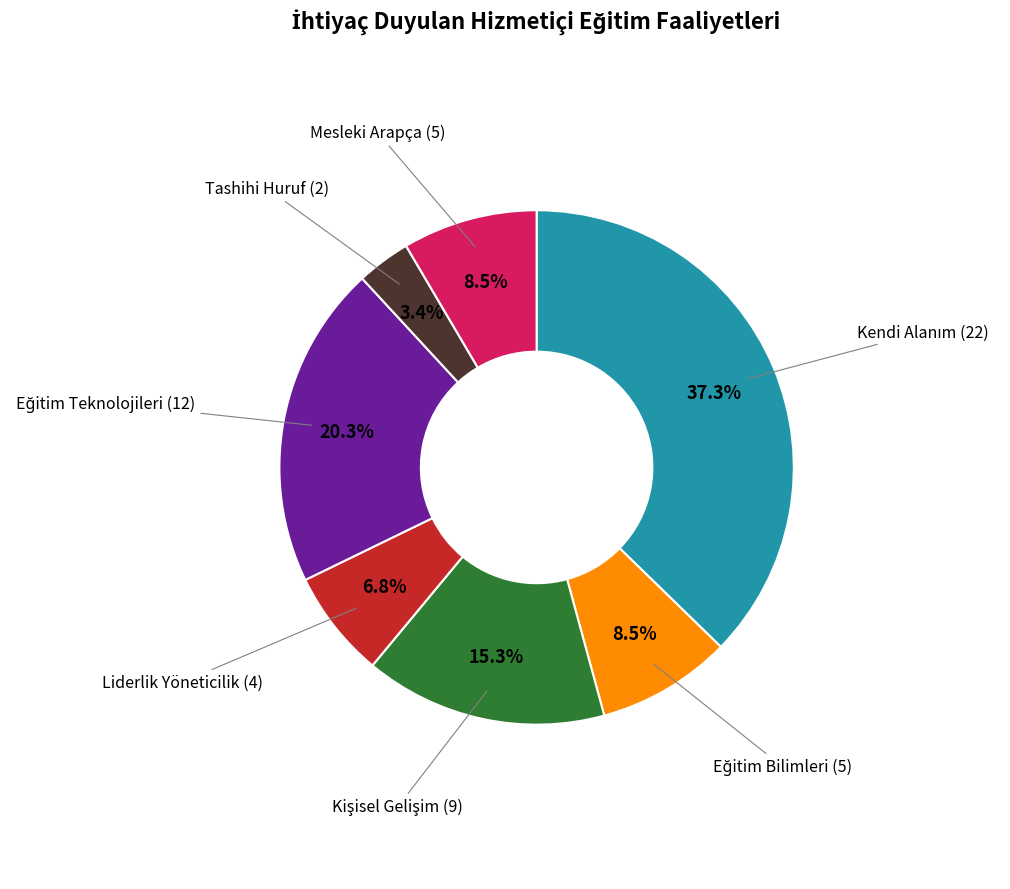

To the nearest percent, what is the difference between the largest and smallest slice percentages?

34%